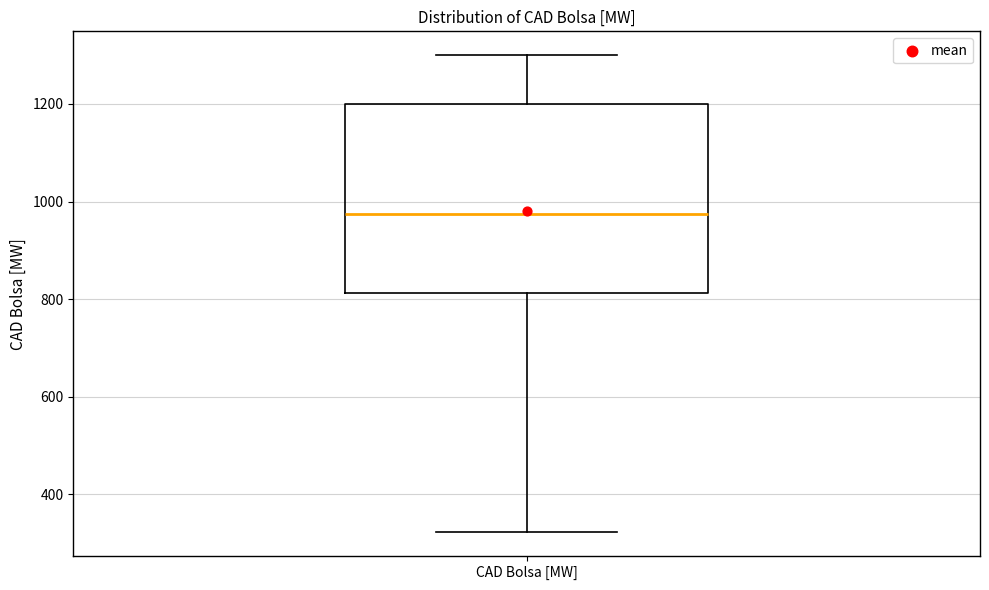

Read this box plot against the y-axis: the position of the median line, the range covered by the box, and the ends of both whiskers. The values are not printed on the chart, so give them approximately, as read against the axis.

median 980, box 820 to 1200, whiskers 320 to 1300